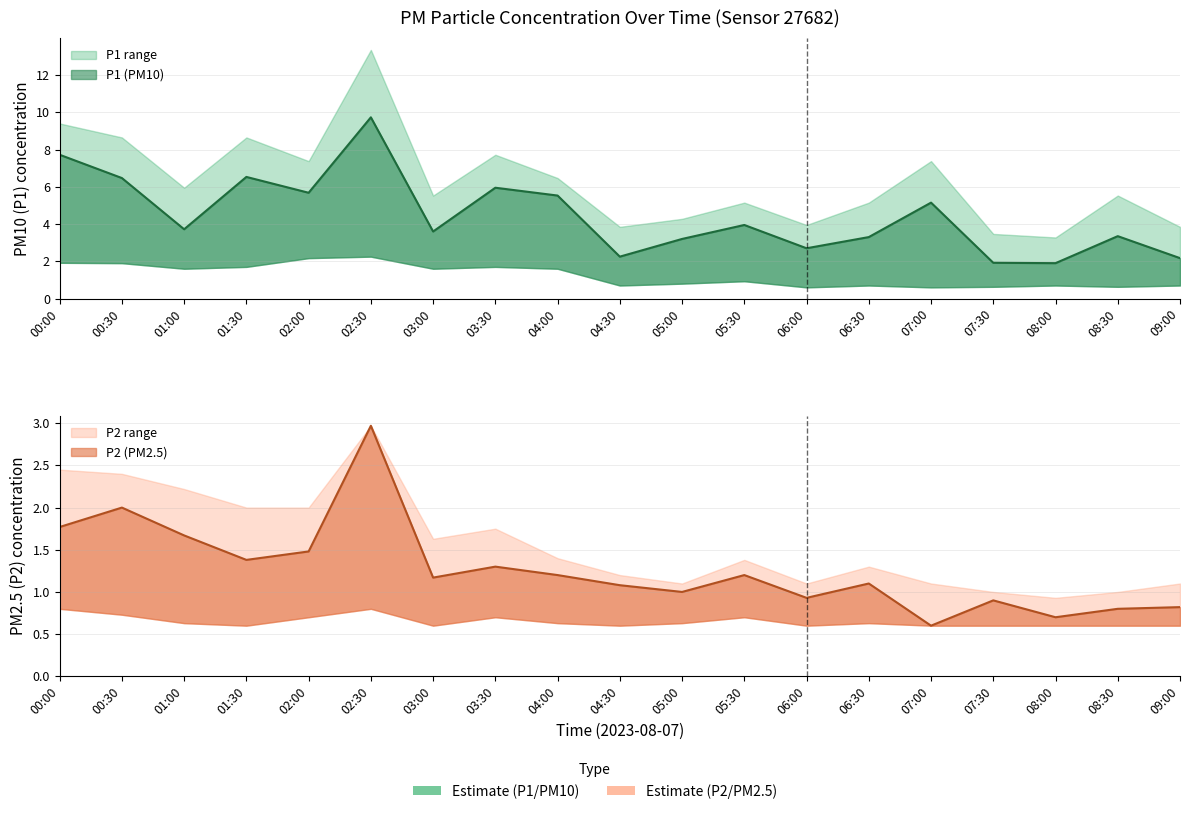

How many lines are shown in the chart?

2